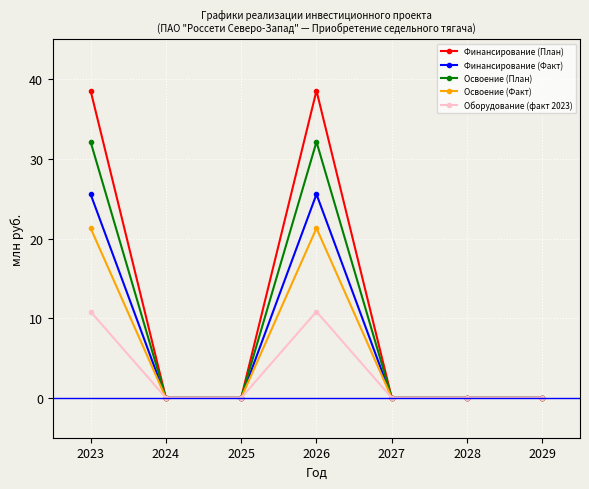

Rank the series by their maximum value, from lowest to highest.

Оборудование (факт 2023), Освоение (Факт), Финансирование (Факт), Освоение (План), Финансирование (План)